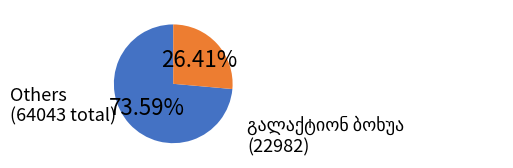

Which category accounts for the majority?

Others (64043 total)